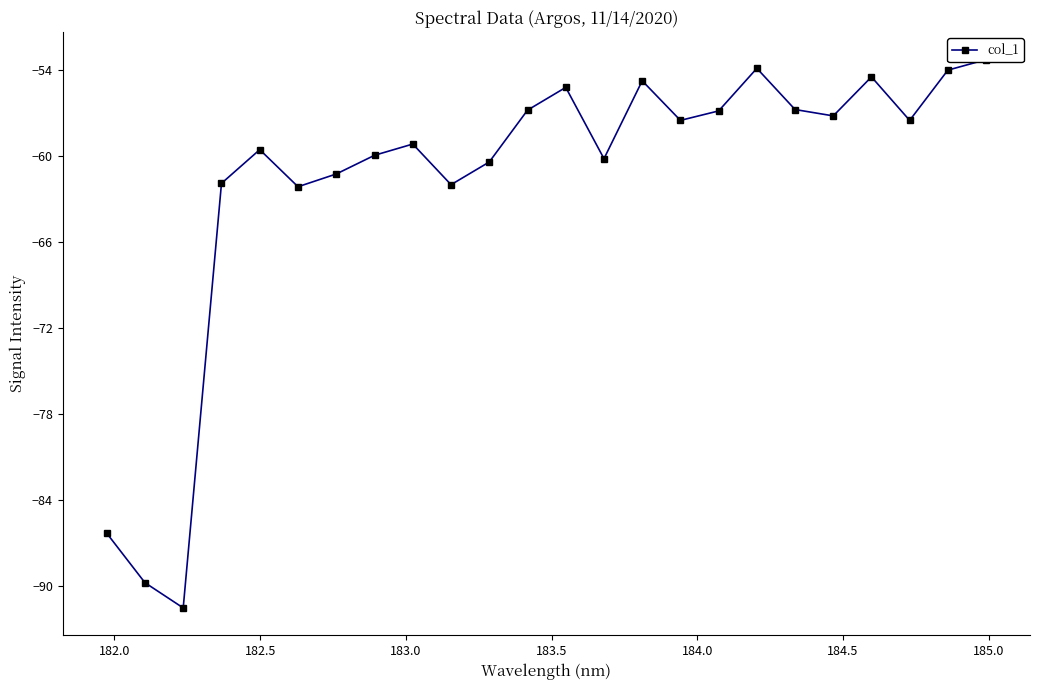

True or false: the data has more than 2 interior local peaks.

True